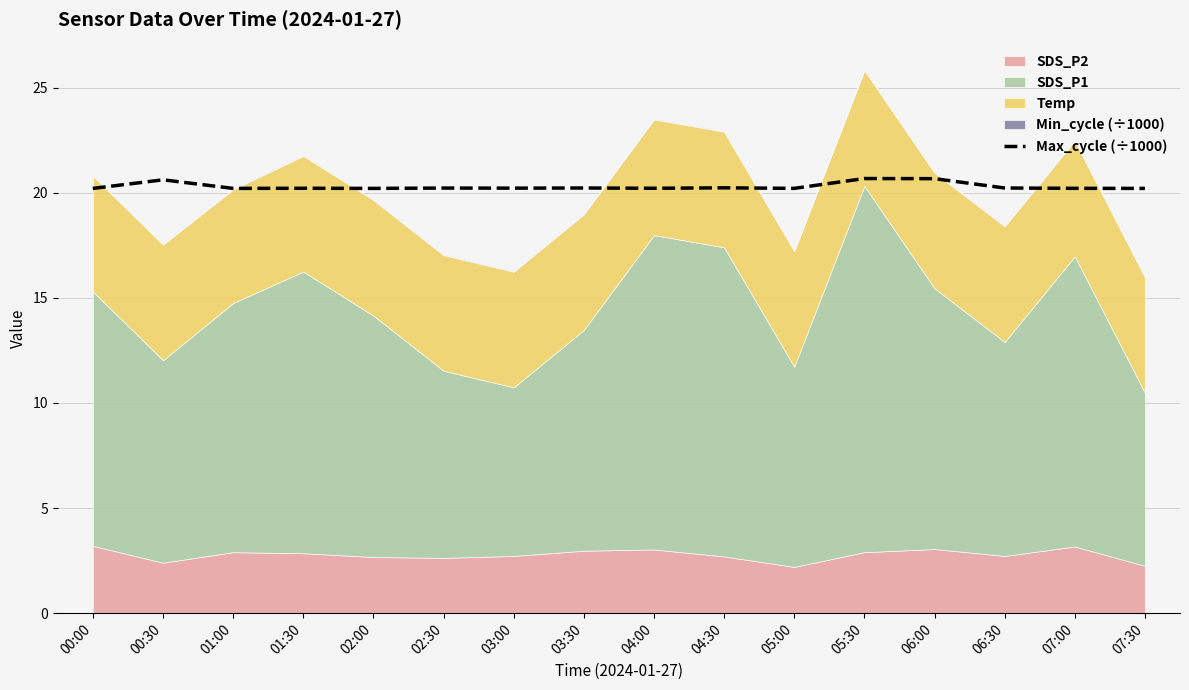

What is the difference between the maximum and minimum values?

0.5